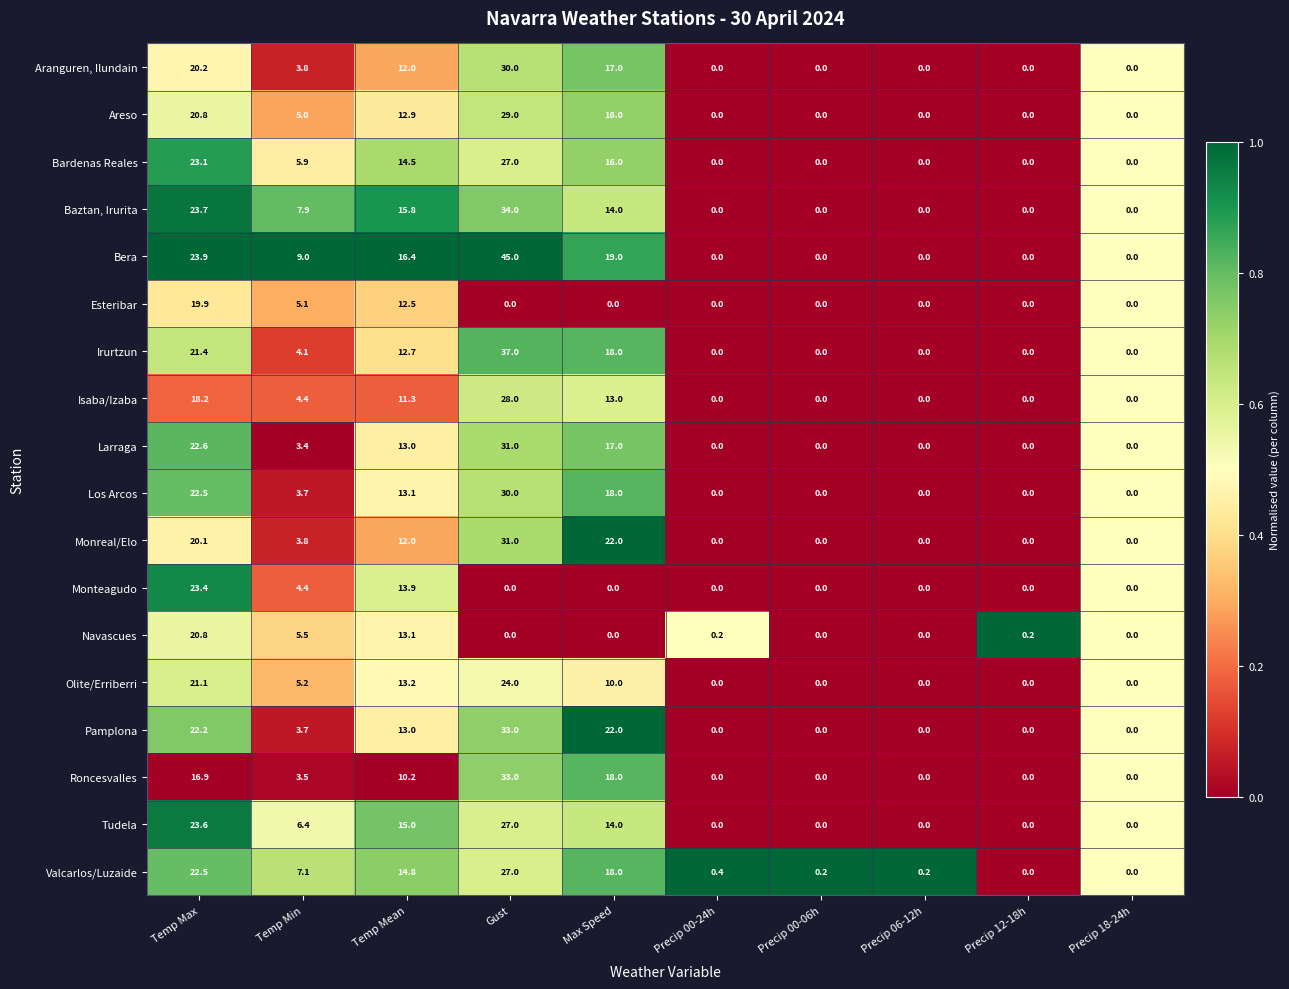

What is the difference between the Isaba/Izaba values at Precip 18-24h and Temp Min?

4.4